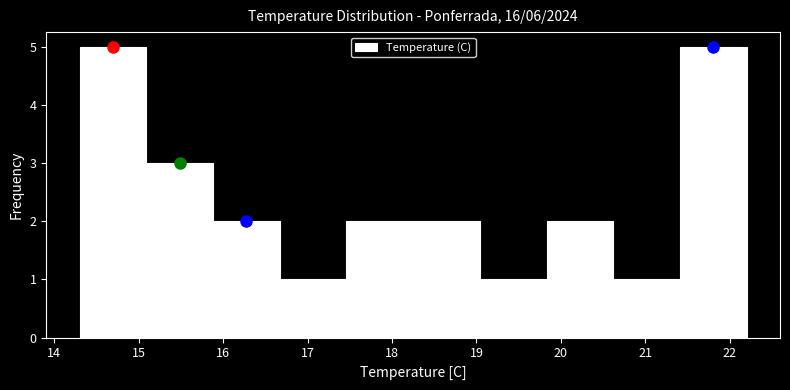

How tall is the bar that spans 20.62 to 21.41 on the x-axis? Neither the bar edges nor the heights are printed on the chart, so give them approximately, as read against the axes.

1